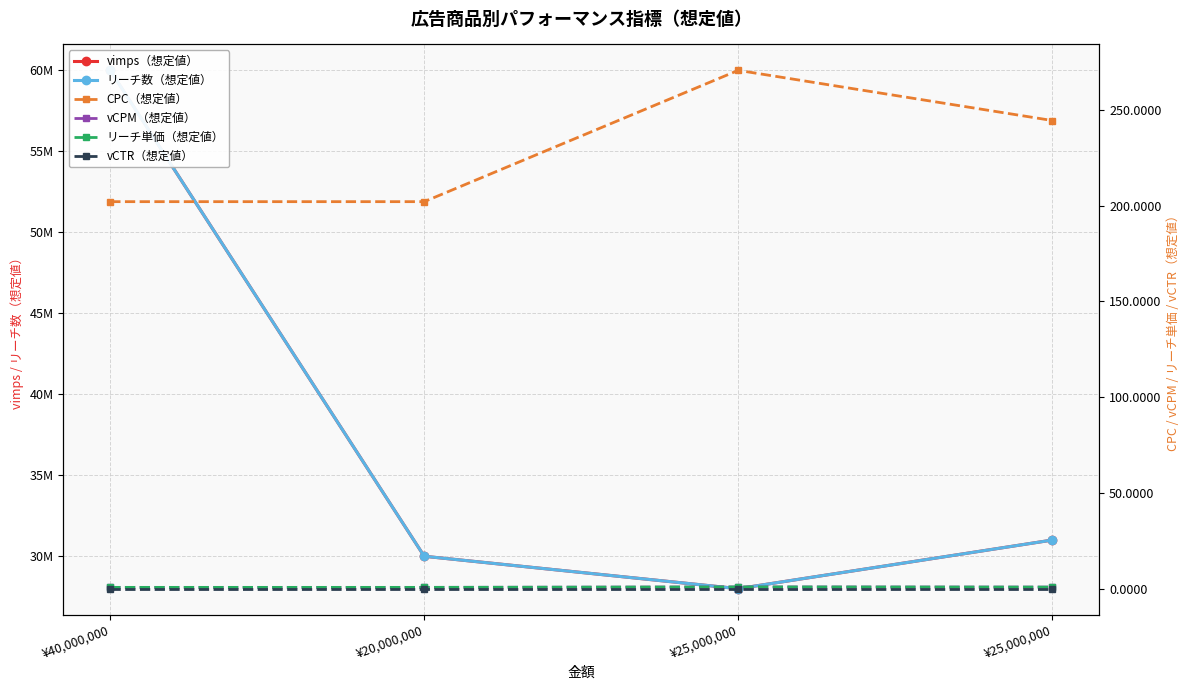

What is the label of the 3rd point from the left?

¥25,000,000